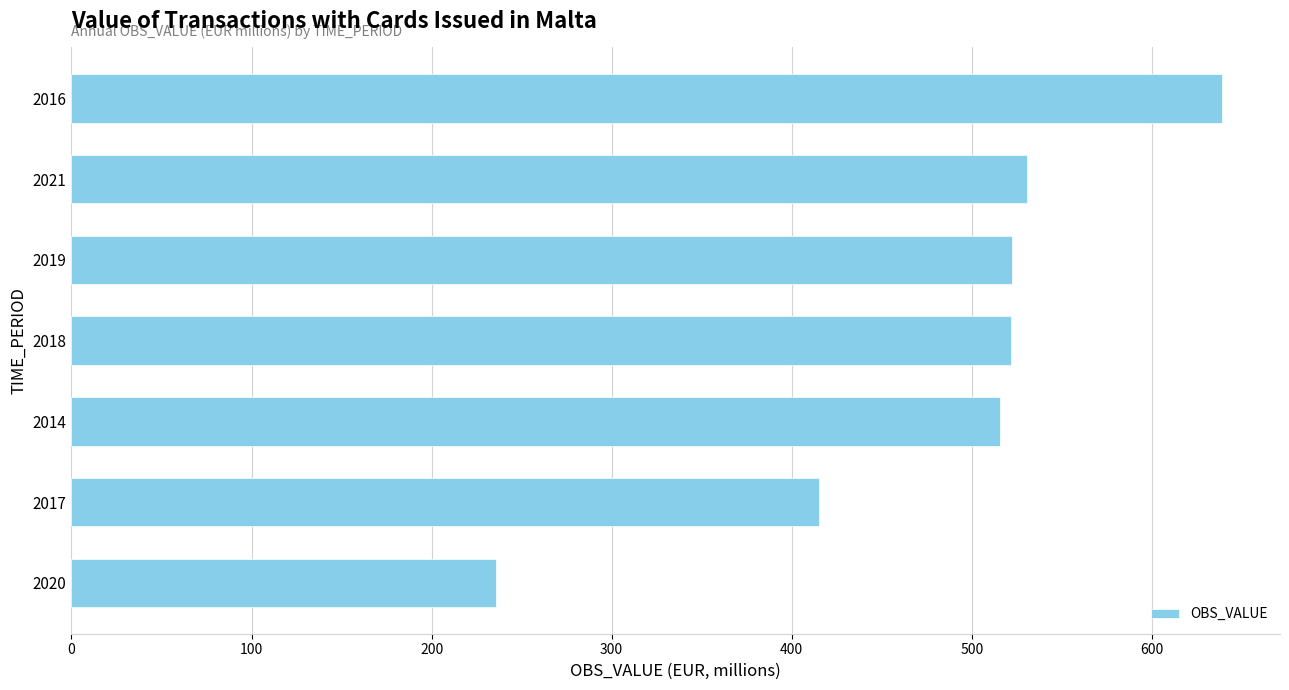

What is the sum of all values?

3379.1